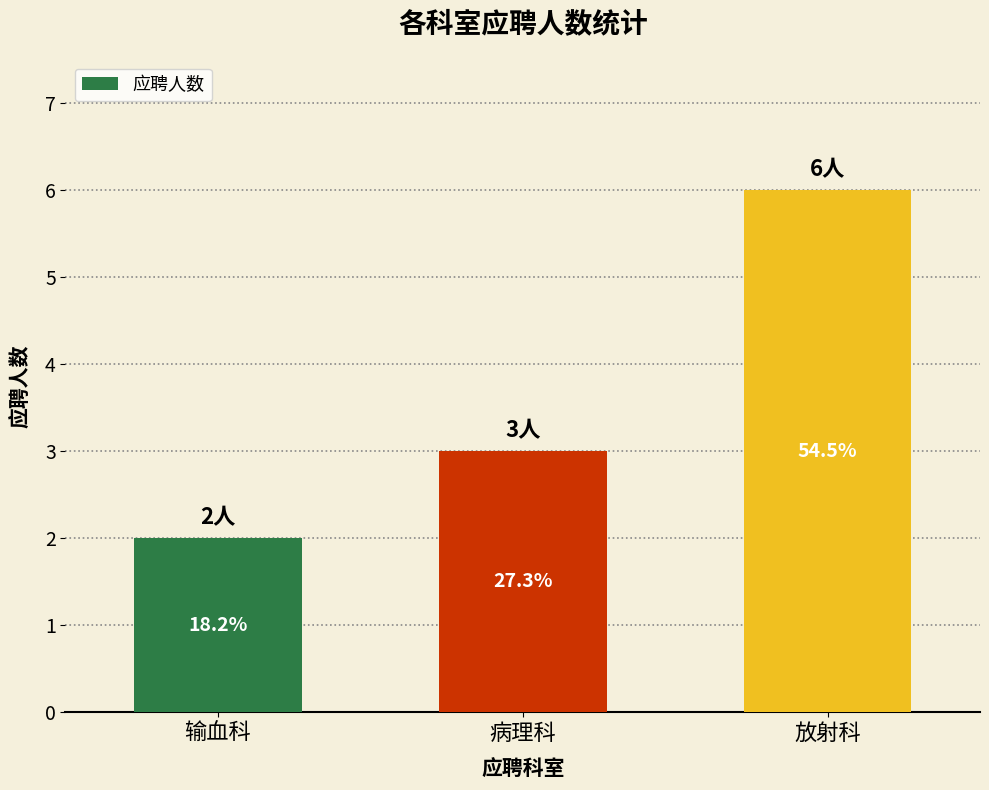

Does the chart contain any negative values?

No